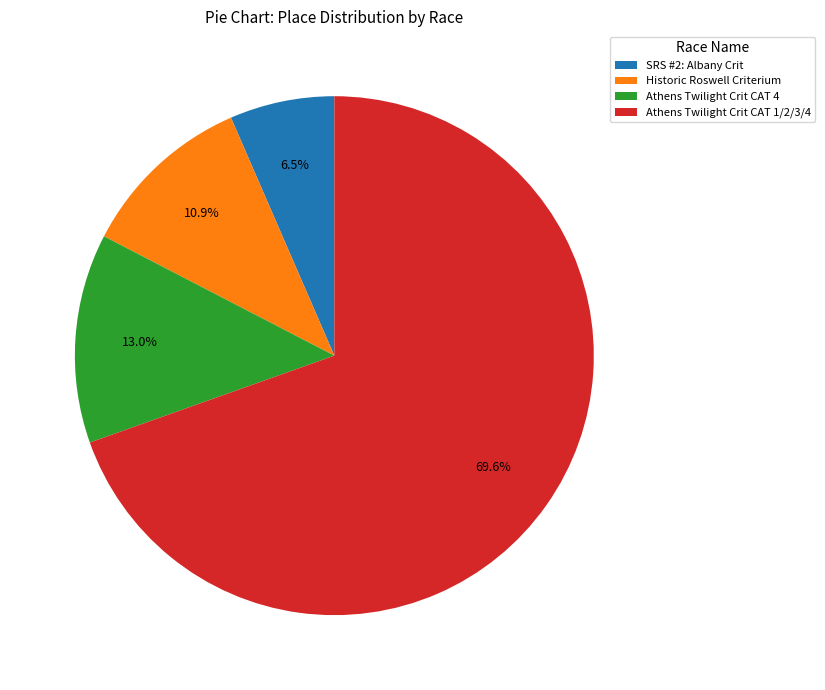

To the nearest percent, what is the difference between the Athens Twilight Crit CAT 4 and Athens Twilight Crit CAT 1/2/3/4 slice percentages?

57%